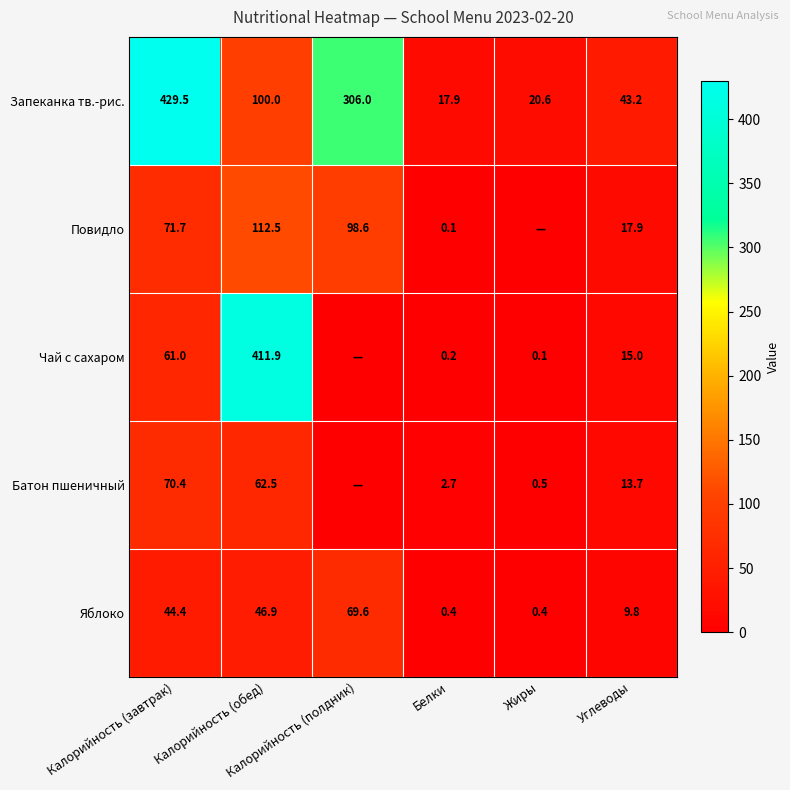

What is the minimum value for Запеканка тв.-рис.?

17.9